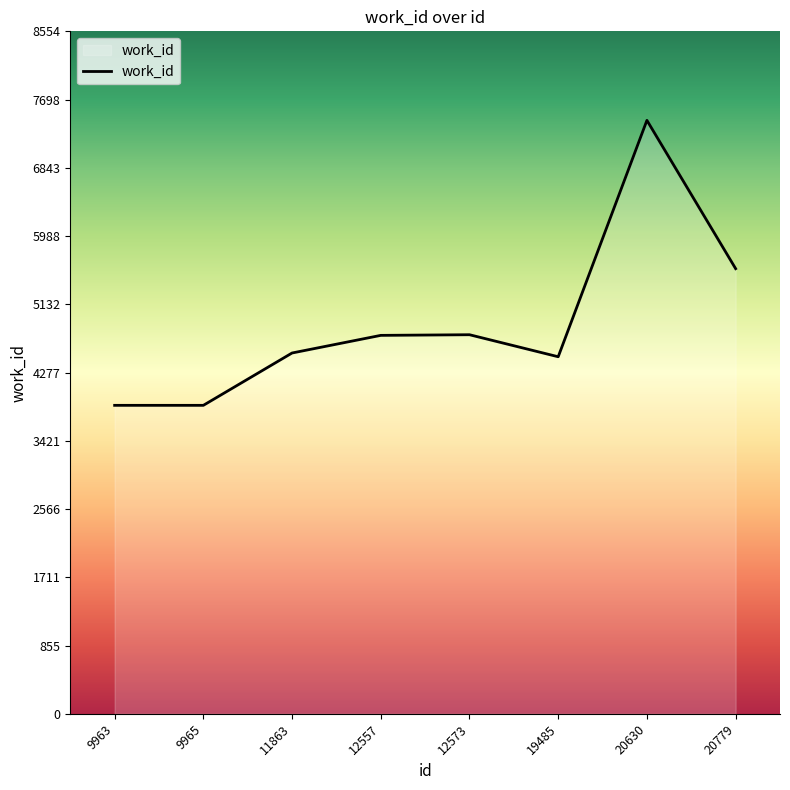

Where is the data nearest to the value 5652?

20779